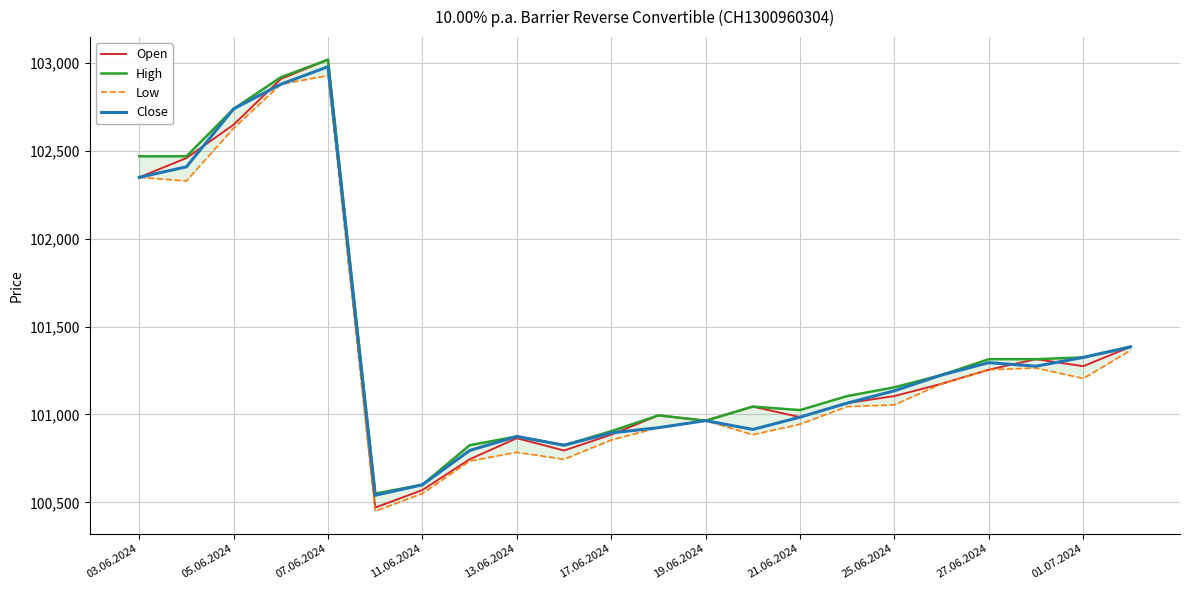

What is the minimum value for Open?

100470